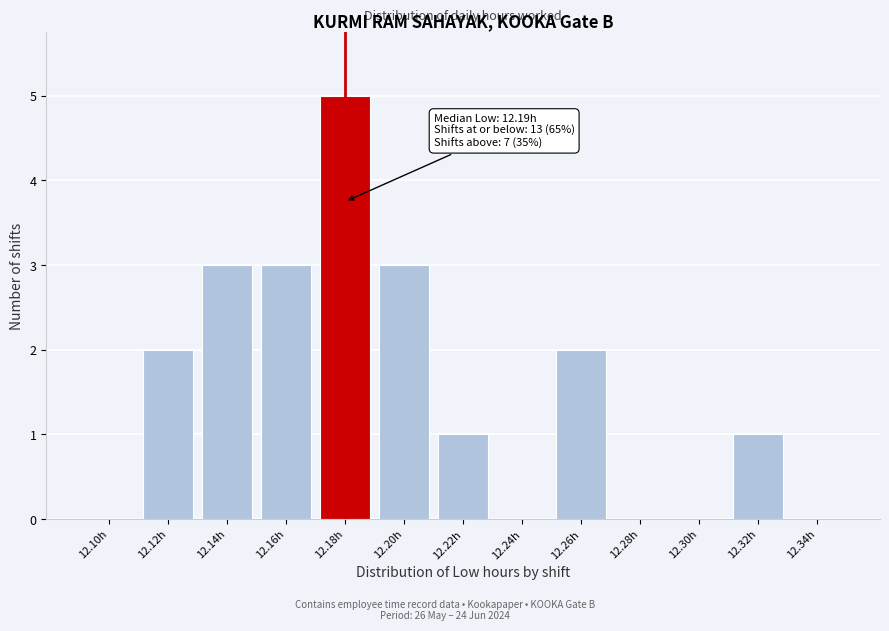

Reading left to right, transcribe all the data shown in this chart.

12.10h=0	12.12h=2	12.14h=3	12.16h=3	12.18h=5	12.20h=3	12.22h=1	12.24h=0	12.26h=2	12.28h=0	12.30h=0	12.32h=1	12.34h=0